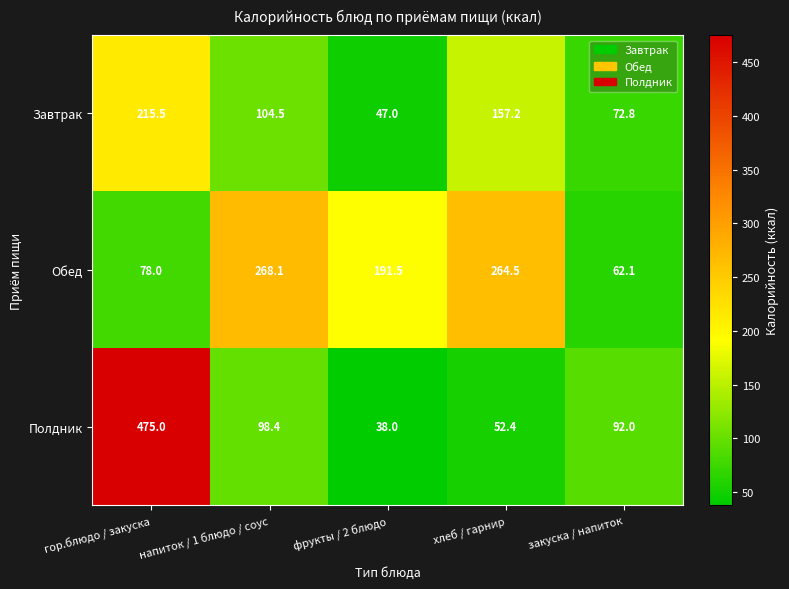

Reading left to right, extract all data points from this chart.

Завтрак: 215.5	104.5	47.0	157.2	72.8
Обед: 78.0	268.1	191.5	264.5	62.1
Полдник: 475.0	98.4	38.0	52.4	92.0